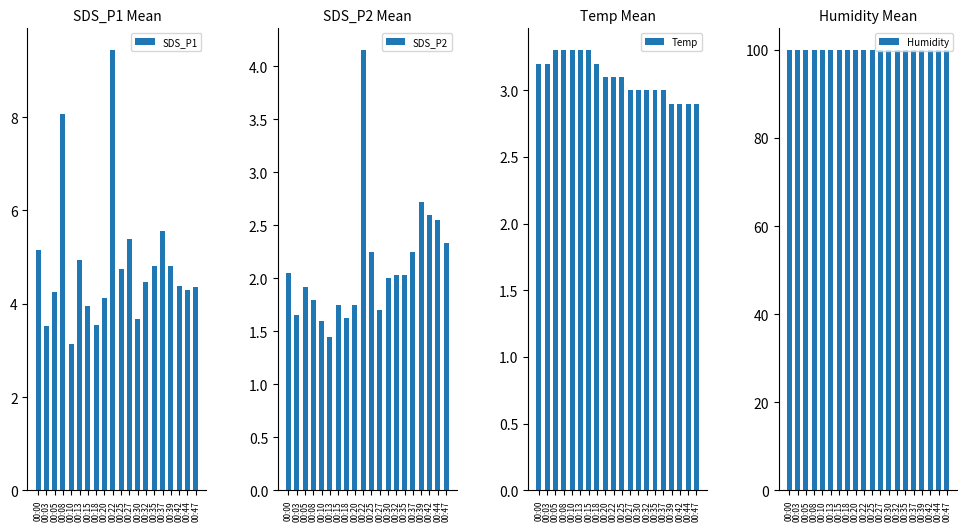

Is it true that SDS_P1 equals 3.8 at 00:08?

False